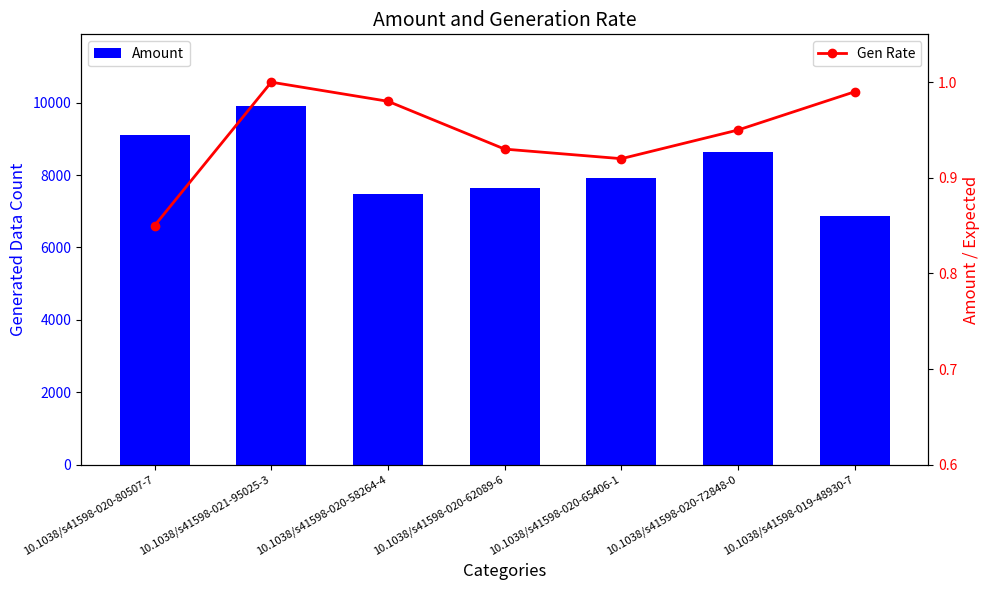

How many values in the Amount series exceed 7931?

3